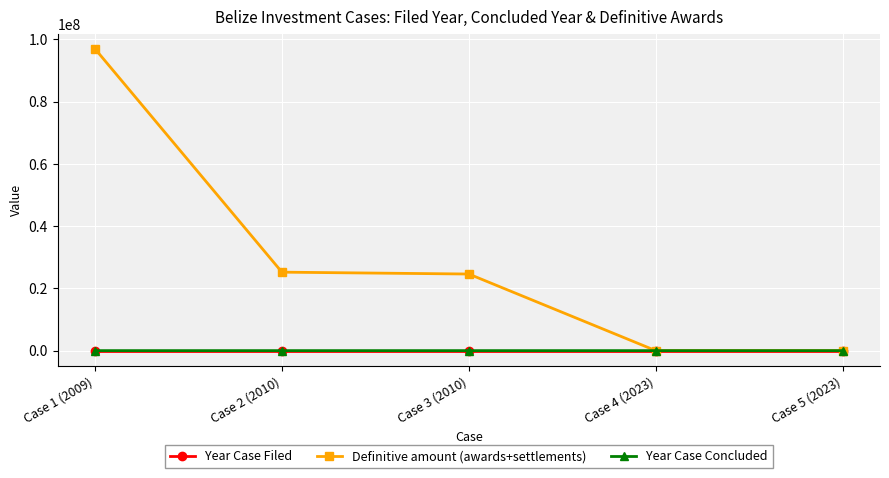

Which series has the widest spread of values?

Definitive amount (awards+settlements)